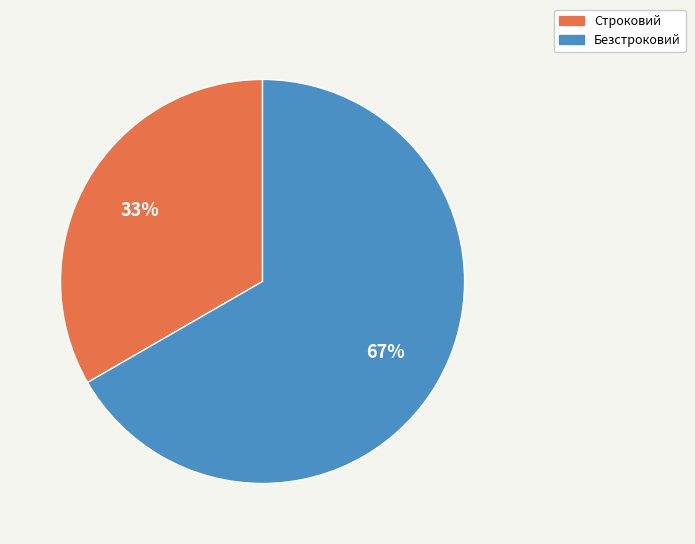

To the nearest percent, what is the combined percentage of Безстроковий and Строковий?

100%